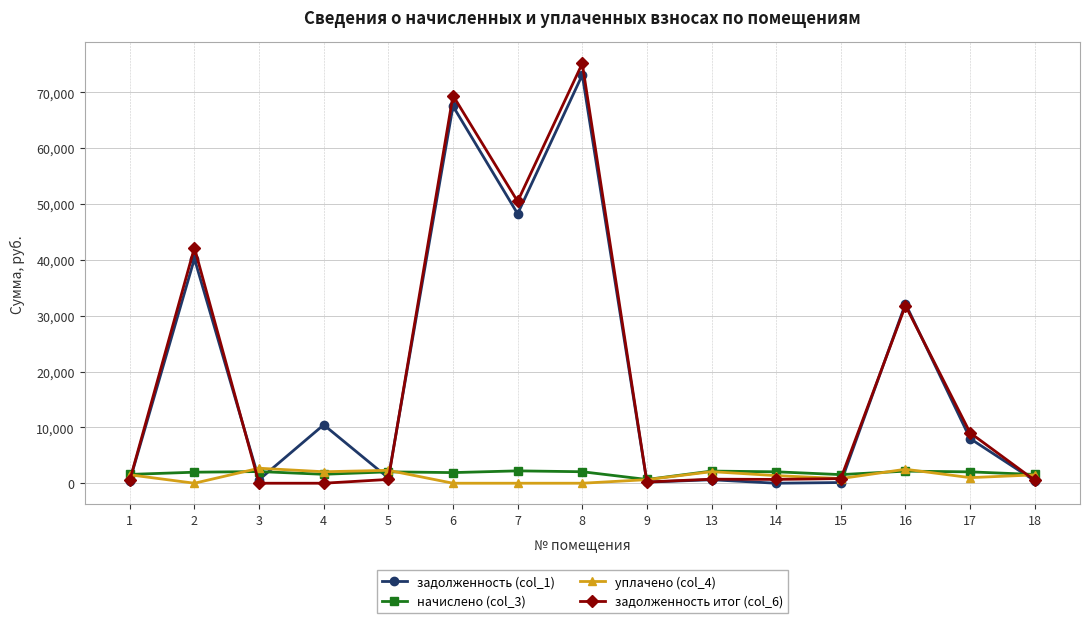

What are all the series names shown in the legend?

задолженность (col_1), начислено (col_3), уплачено (col_4), задолженность итог (col_6)